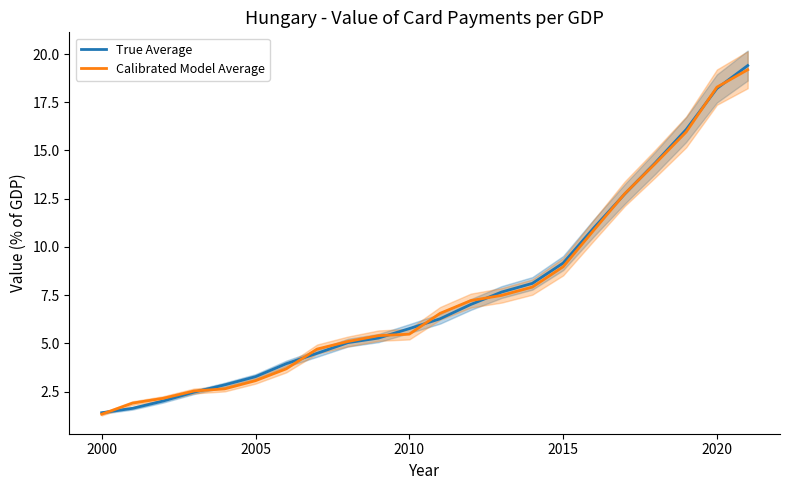

What is the minimum value for Calibrated Model Average?

1.3